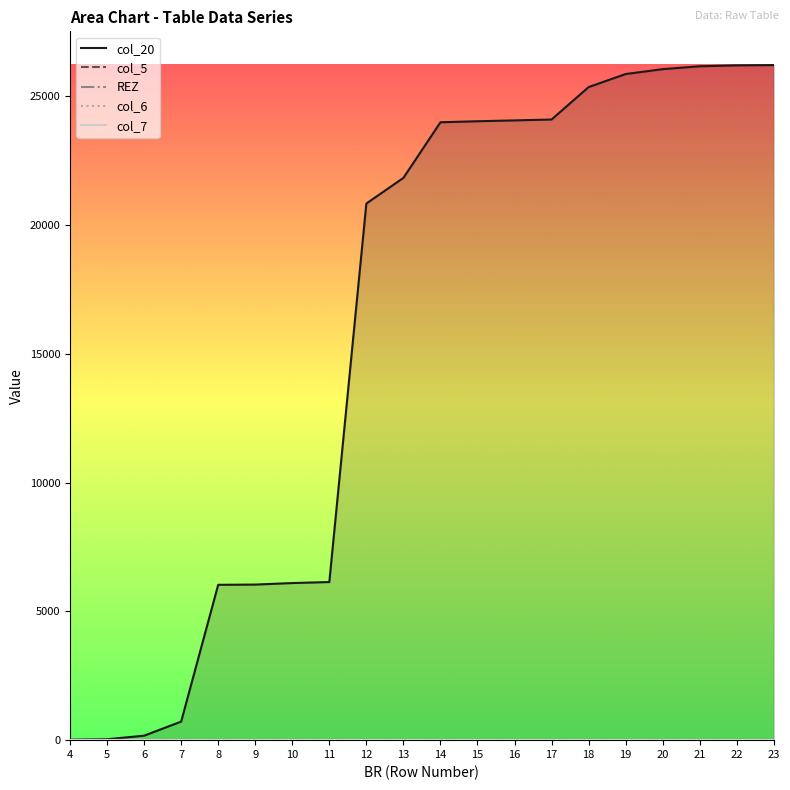

Which label corresponds to the smallest value in the chart?

4